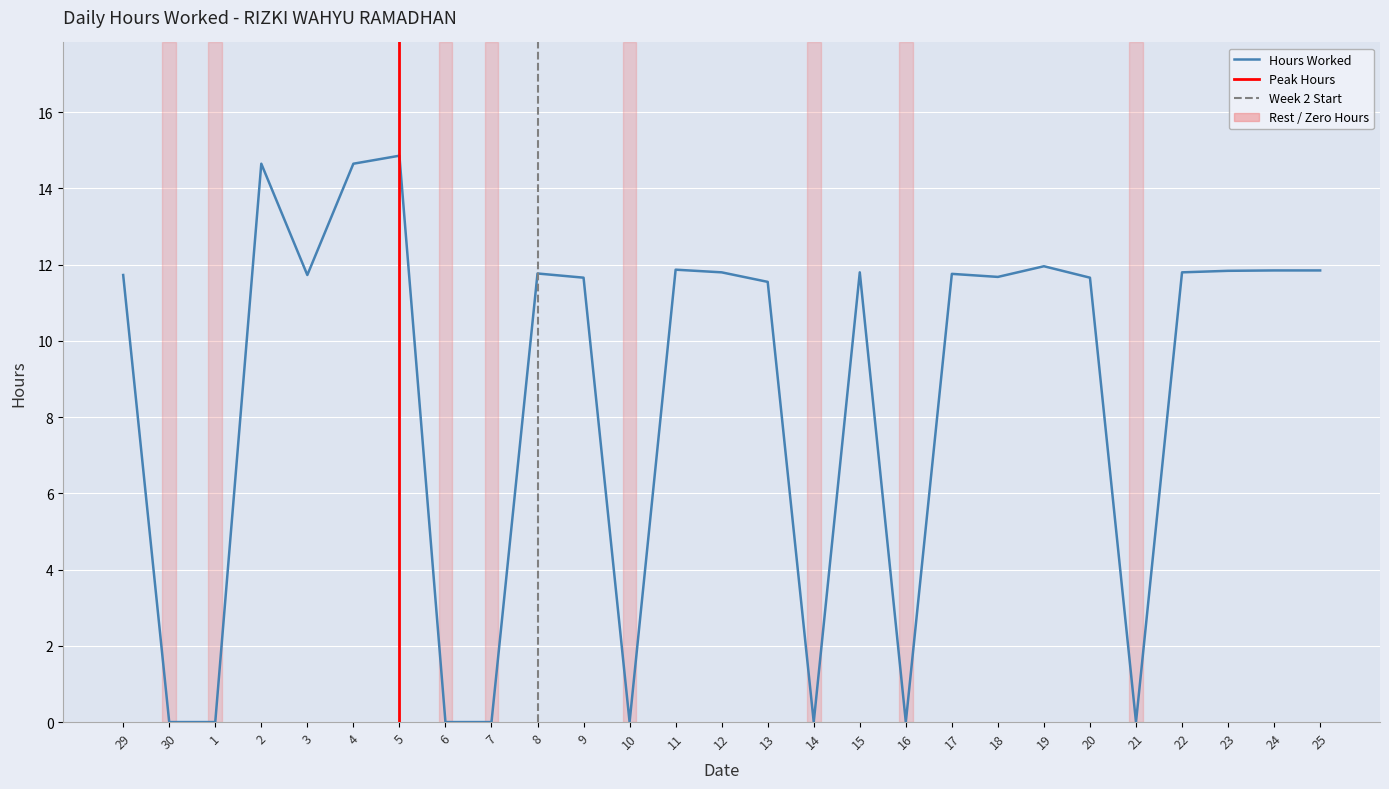

Which category has the lowest value across all series?

30